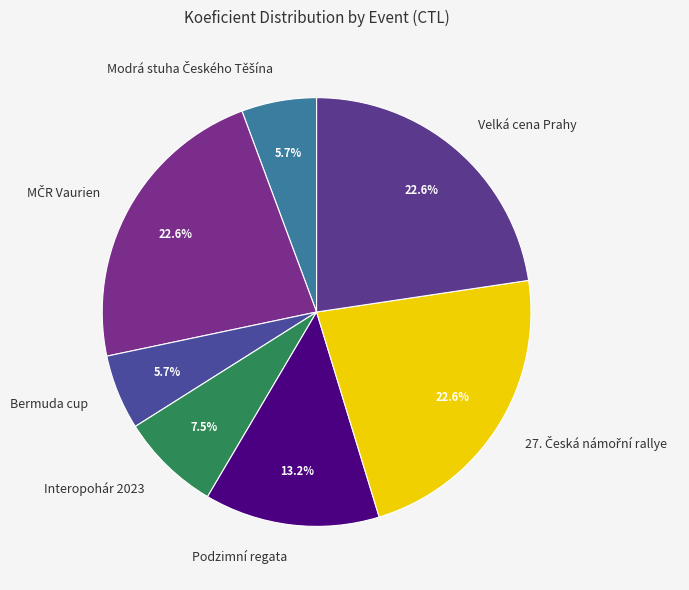

Is there a majority slice in this chart?

No